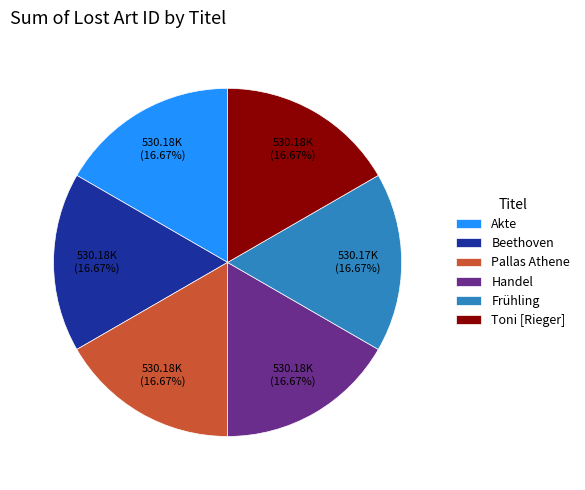

Approximately how many times larger is the value at Toni [Rieger] compared to Akte?

1.0